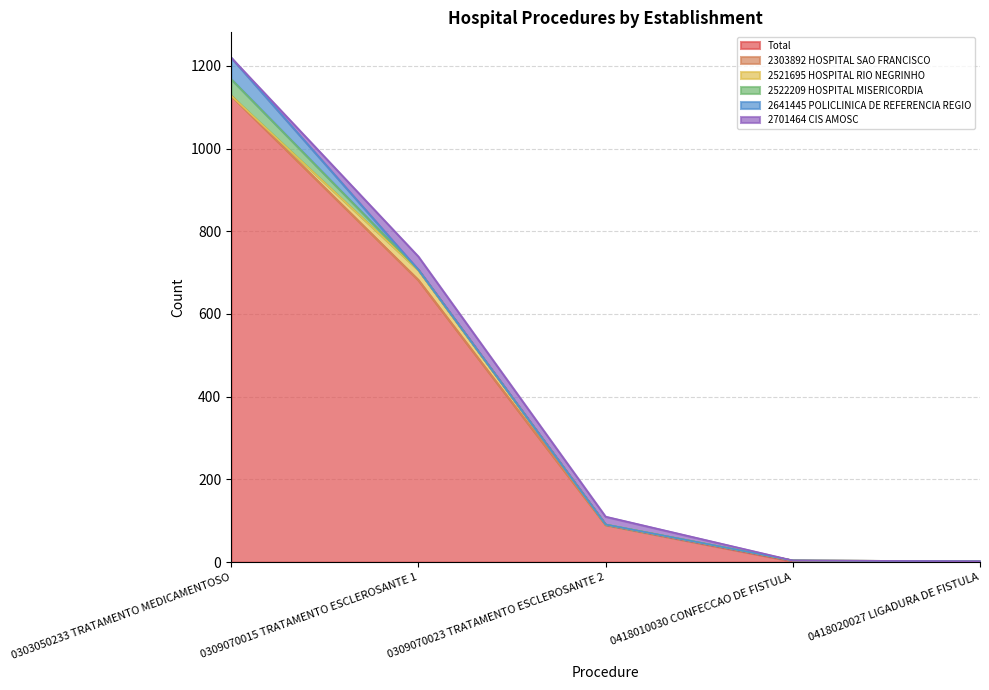

What is the maximum value for 2521695 HOSPITAL RIO NEGRINHO?

24